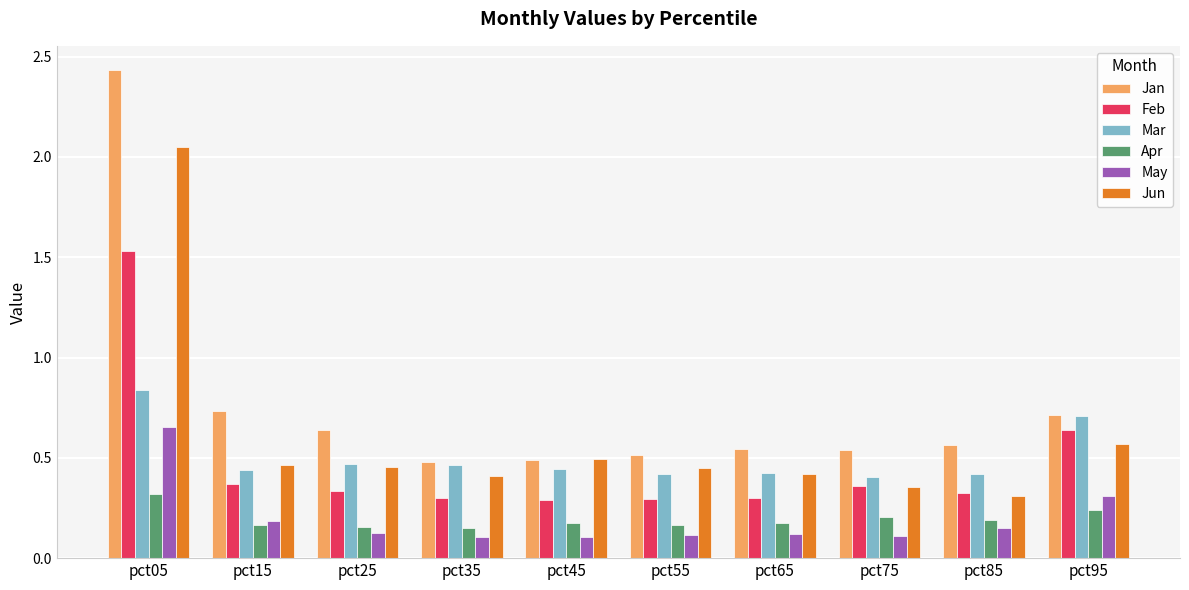

What is the sum of all Mar values?

5.0